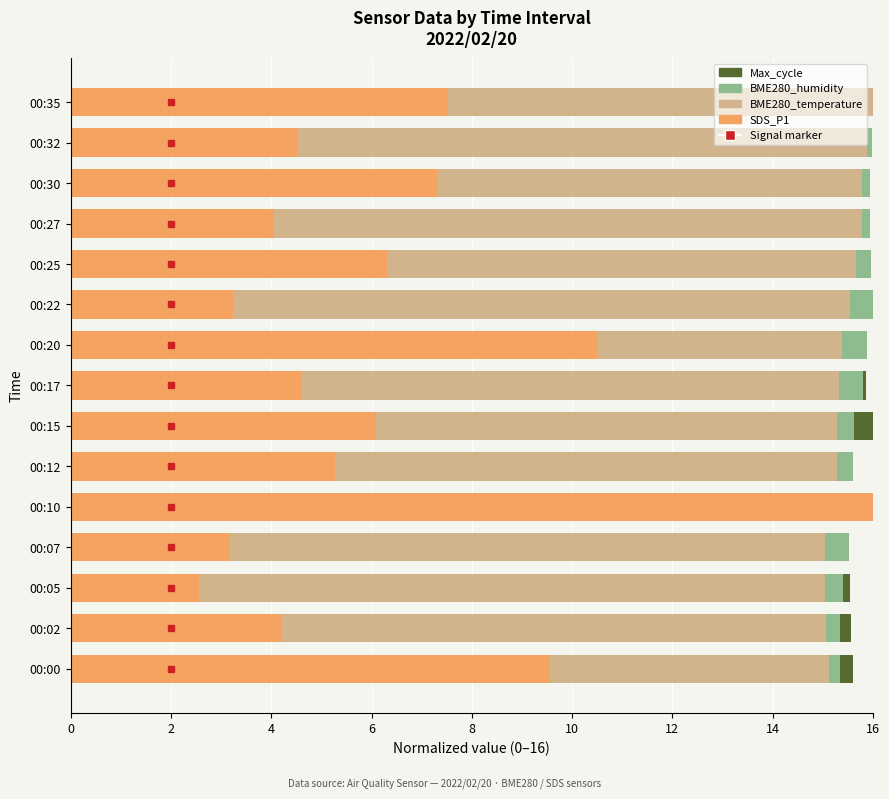

Which series changed the most between 00:15 and 00:22?

SDS_P1